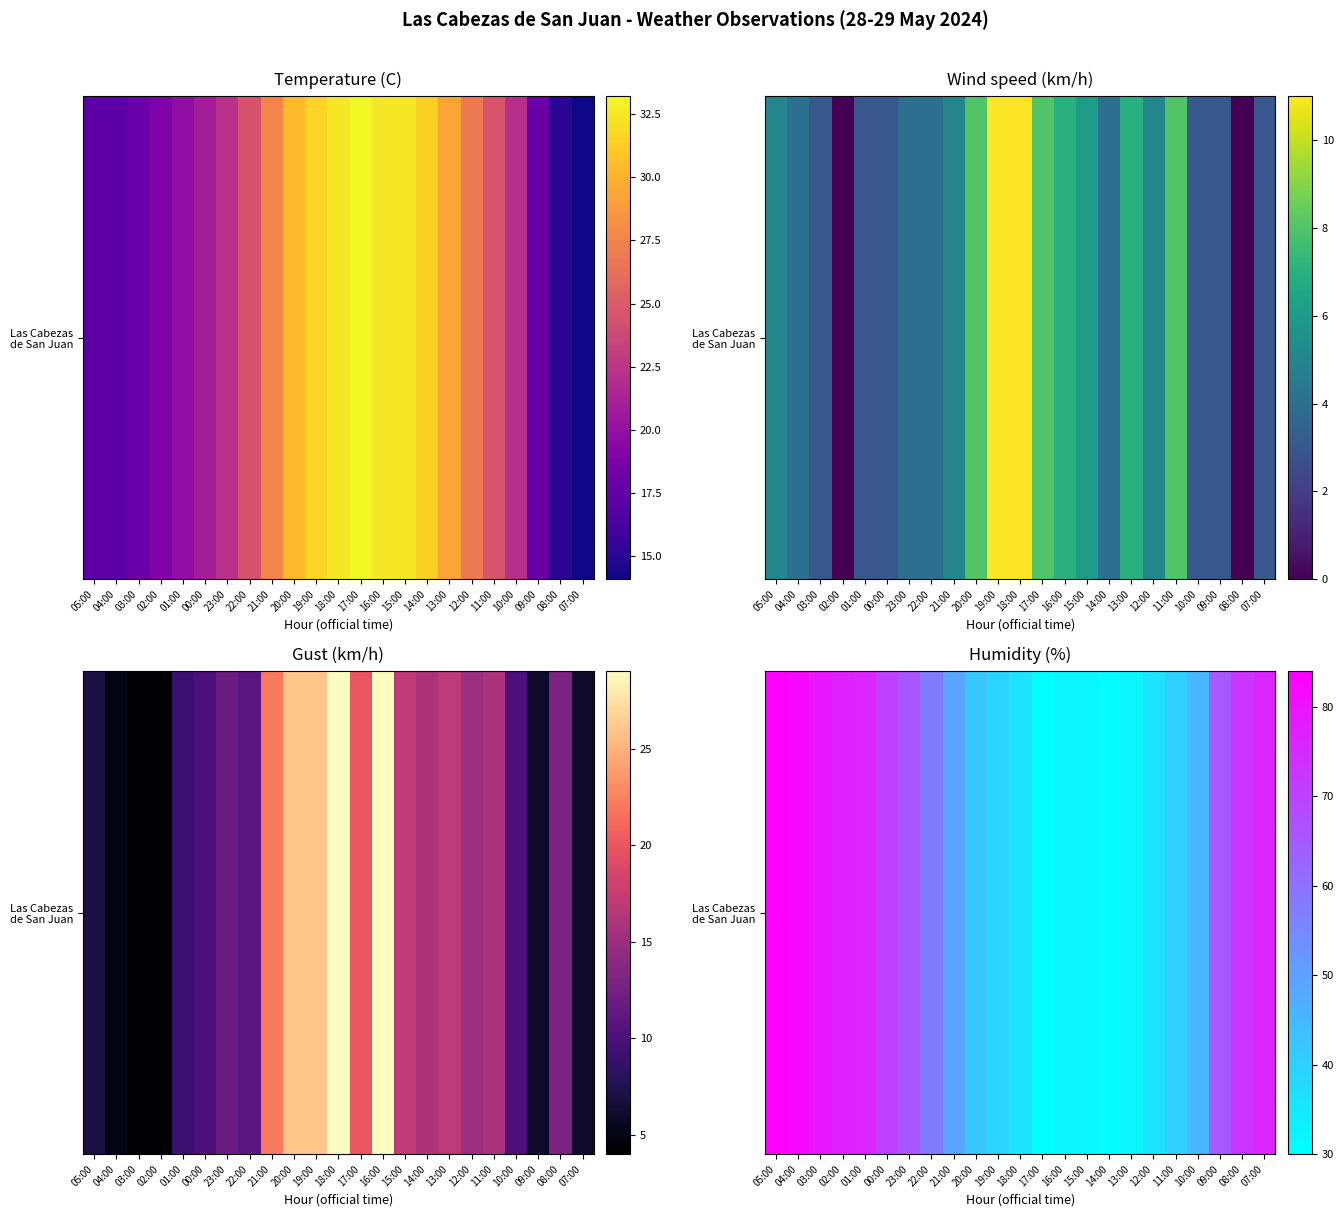

What is the approximate value at 08:00, to the nearest 5?

75